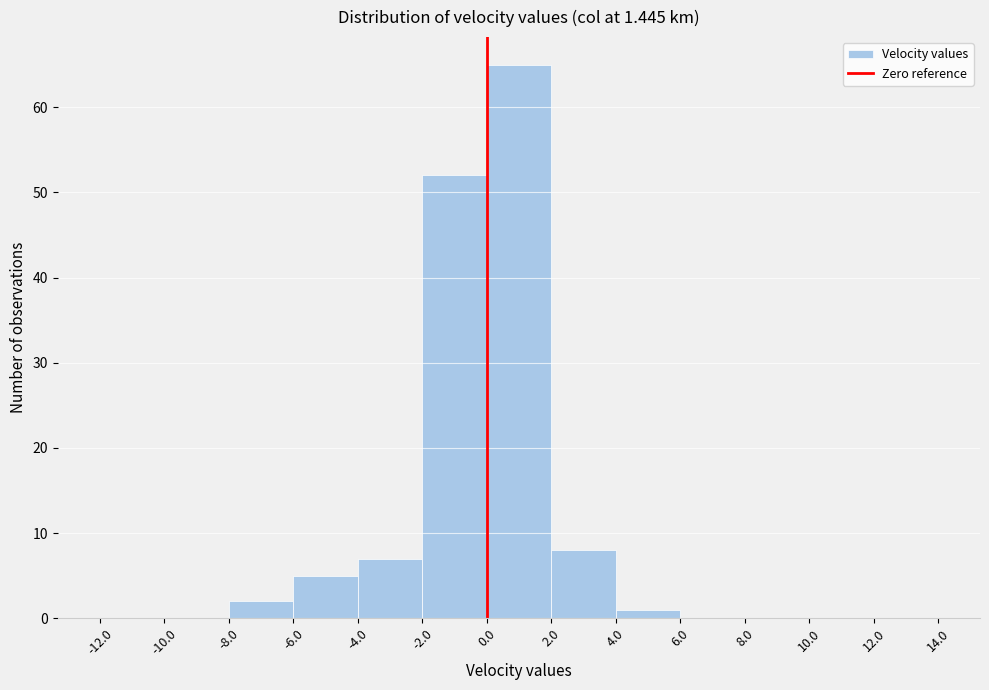

Reading left to right, list every bar in this chart as the range it spans on the x-axis followed by its height. The values are not printed on the chart, so give them approximately, as read against the axis.

-12.0 to -10.0: 0
-10.0 to -8.0: 0
-8.0 to -6.0: 2
-6.0 to -4.0: 5
-4.0 to -2.0: 7
-2.0 to 0.0: 52
0.0 to 2.0: 65
2.0 to 4.0: 8
4.0 to 6.0: 1
6.0 to 8.0: 0
8.0 to 10.0: 0
10.0 to 12.0: 0
12.0 to 14.0: 0